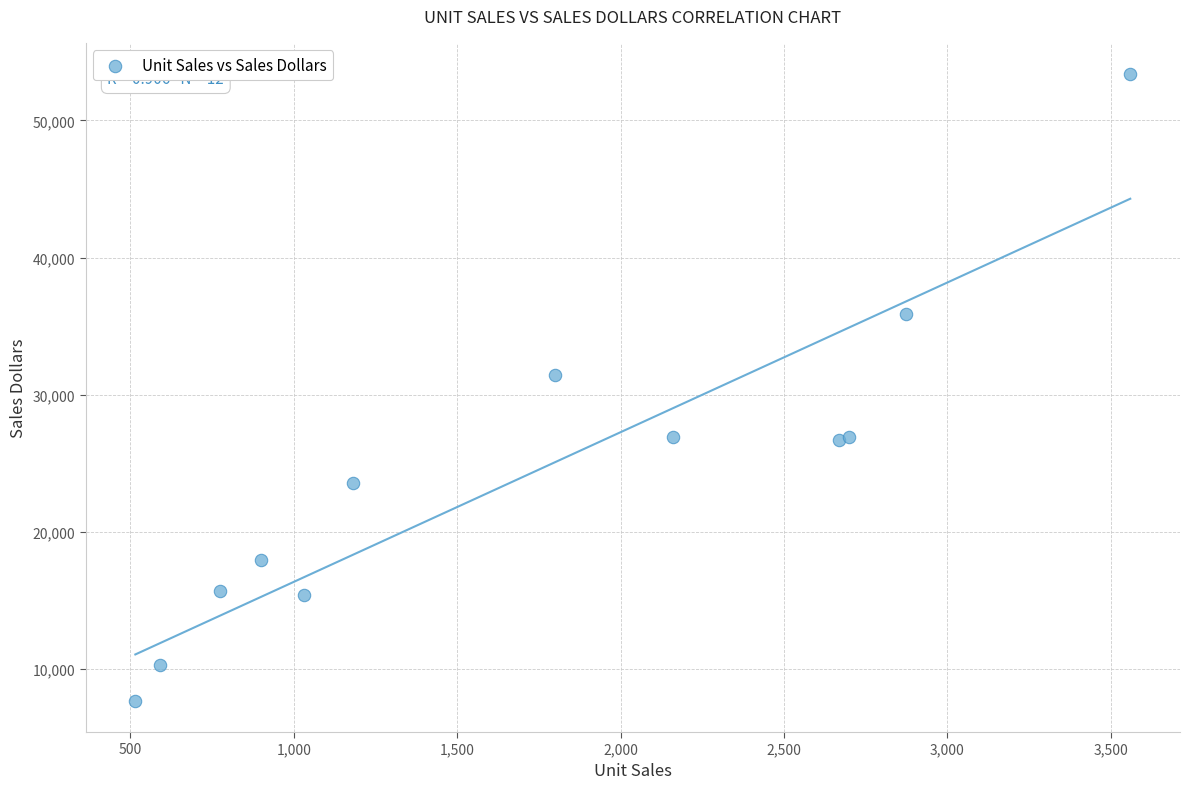

What Y value in the scatter plot is closest to 30535?

31416